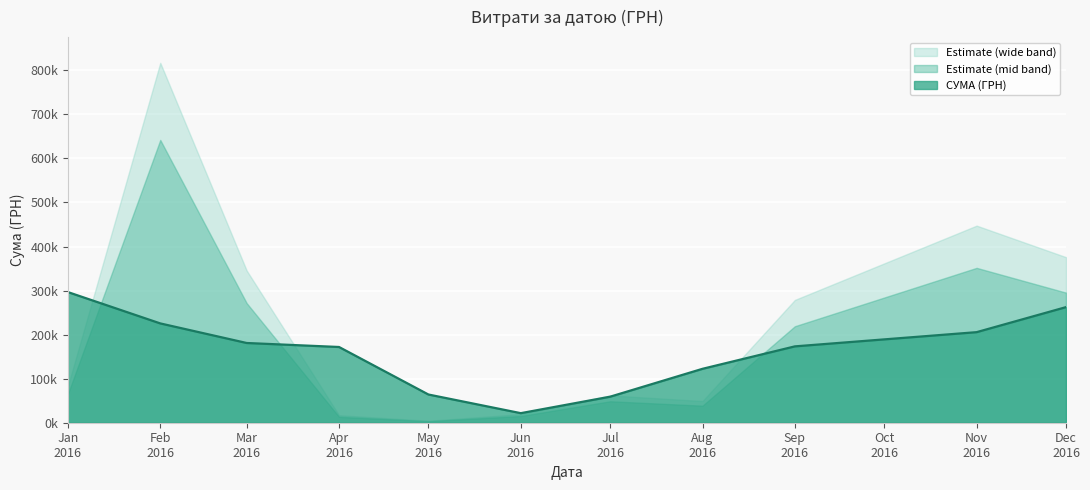

The value at 25 is 147.1. True or false?

False